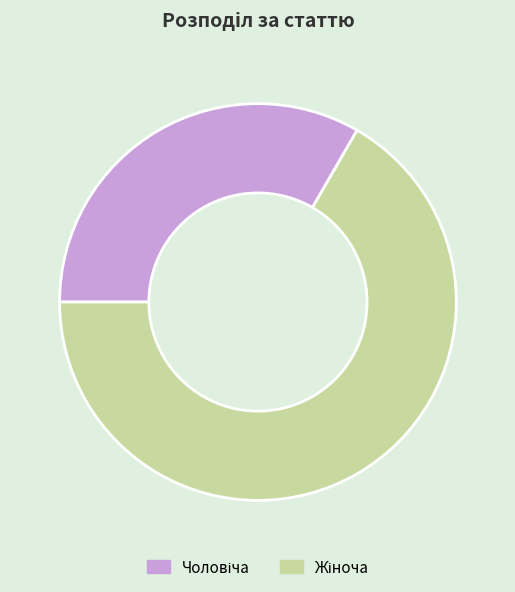

Does any single category account for the majority?

Yes